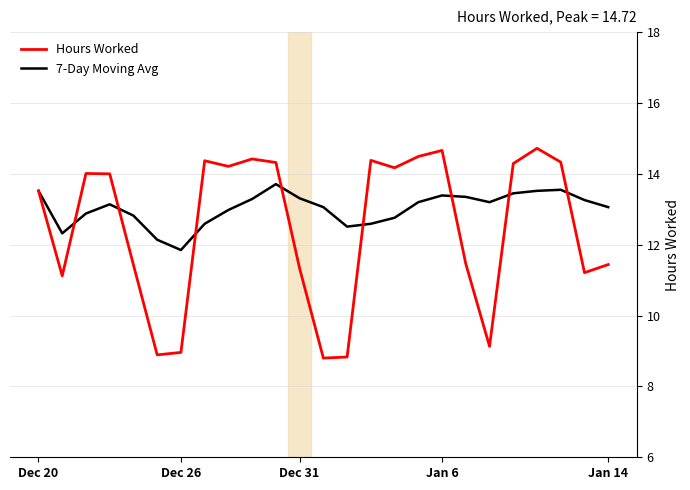

Rank the series by their maximum value, from highest to lowest.

Hours Worked, 7-Day Moving Avg